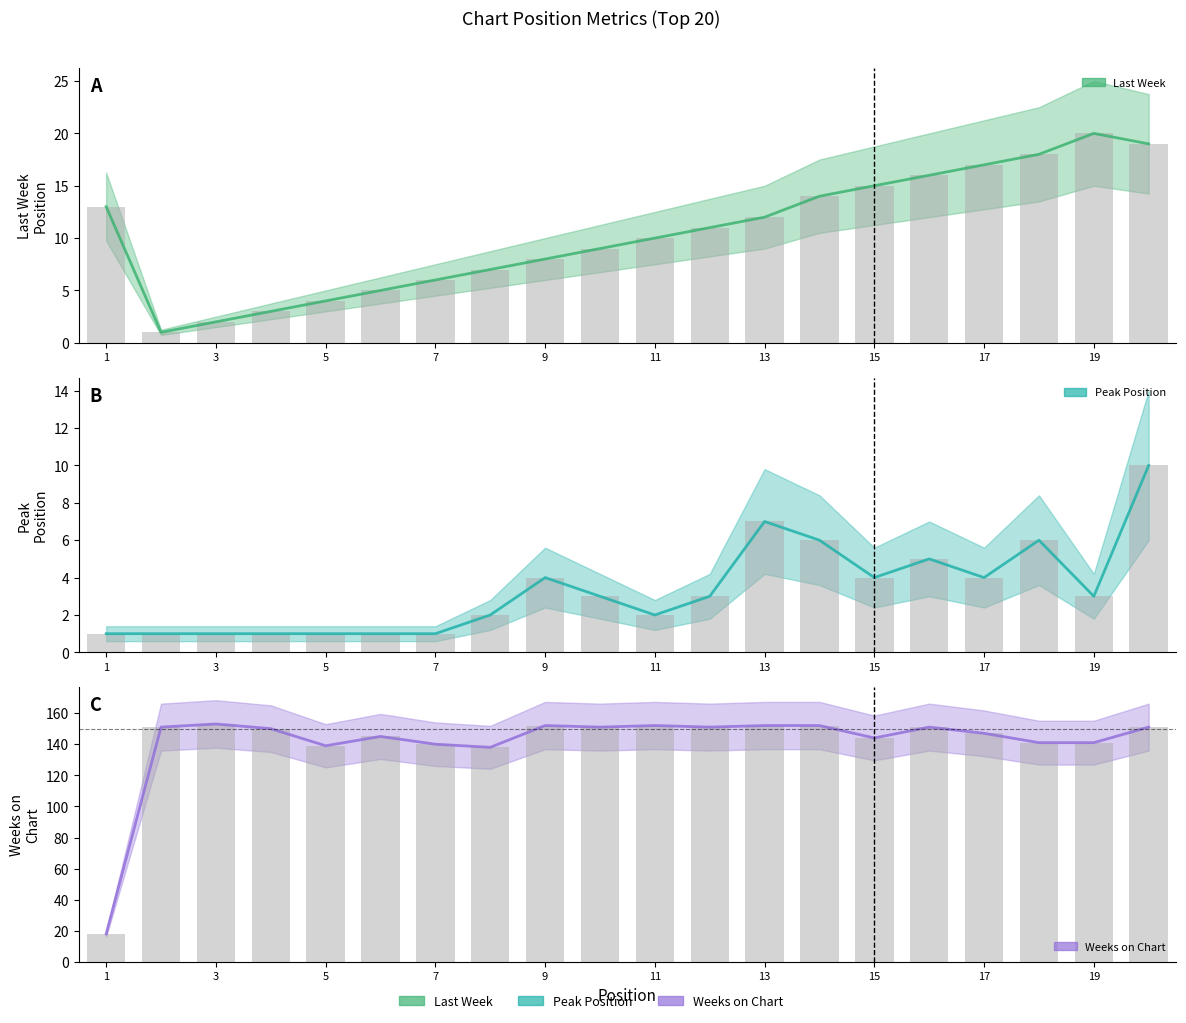

List the labels in order of Weeks on Chart value, smallest first.

1, 8, 5, 7, 18, 19, 15, 6, 17, 4, 2, 10, 12, 16, 20, 9, 11, 13, 14, 3